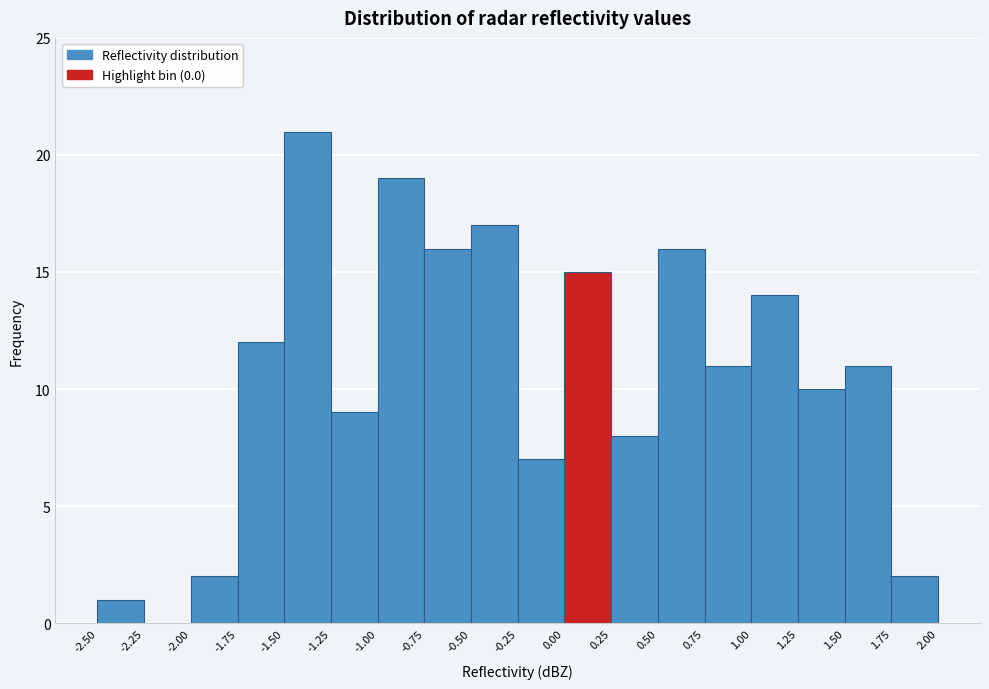

Over which range of the x-axis is the bar tallest?

-1.50 to -1.25